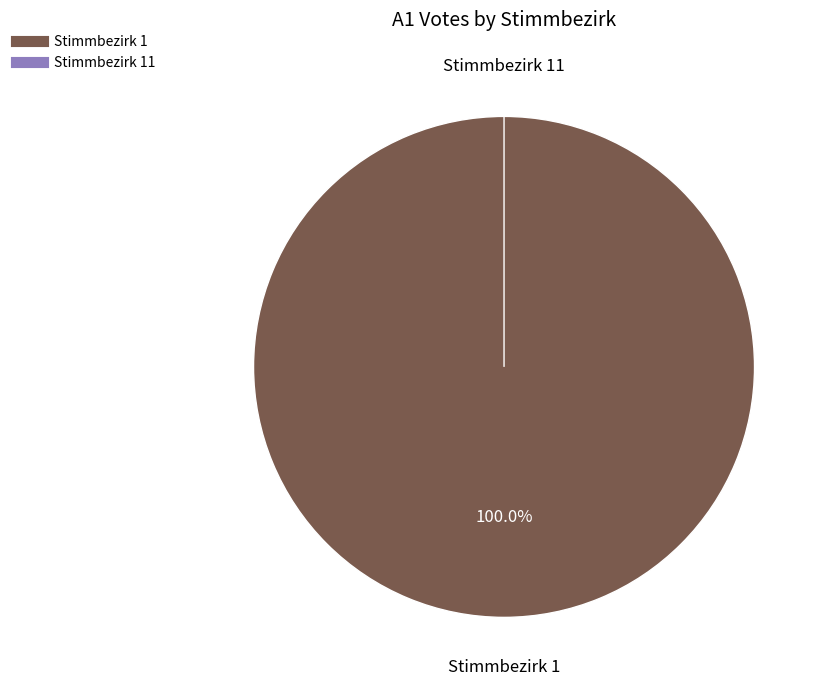

True or false: Stimmbezirk 1 accounts for 99% of the total.

False